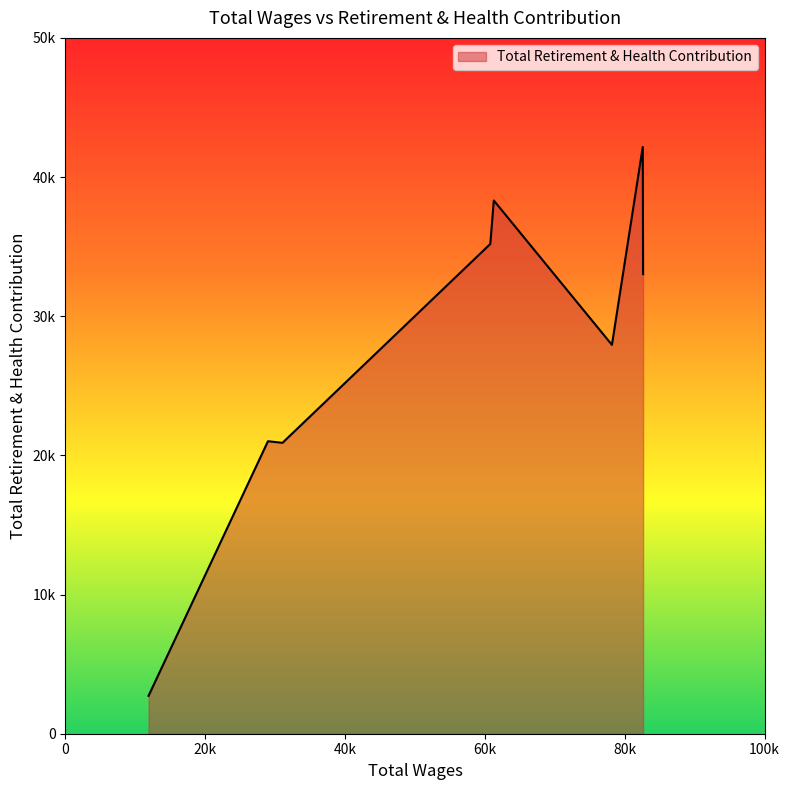

Reading right to left, transcribe all the data shown in this chart.

11893.0=2725	28971.0=21017	31053.0=20904	60772.0=35192	61273.0=38317	78167.0=27942	82577.0=42161	82625.0=33027